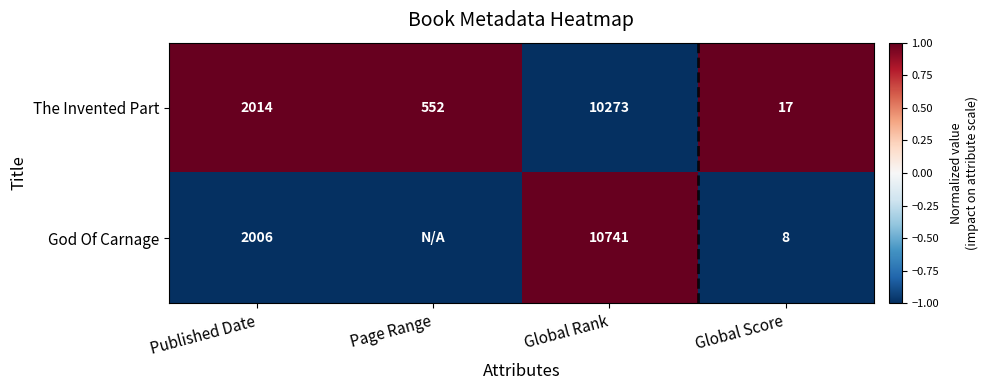

How many data points in The Invented Part are less than 2014?

2